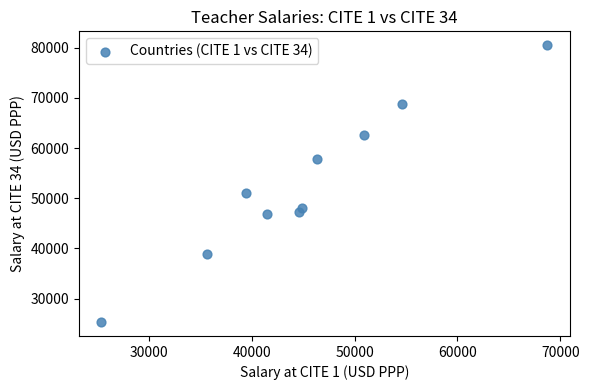

What Y value in the scatter plot is closest to 52907?

51006.9